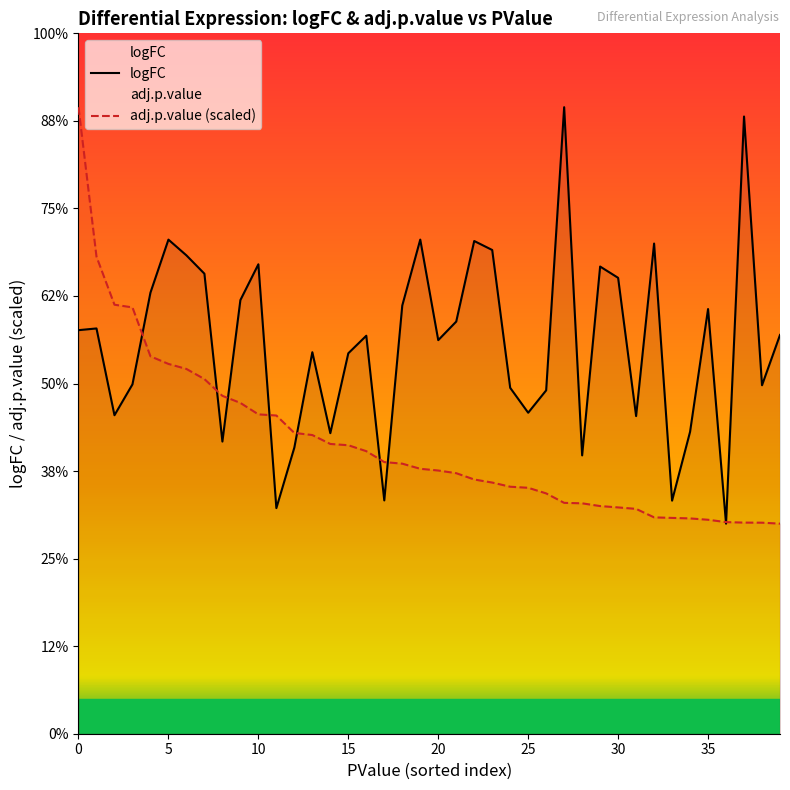

True or false: there are more than 0 points higher than both neighbors.

True